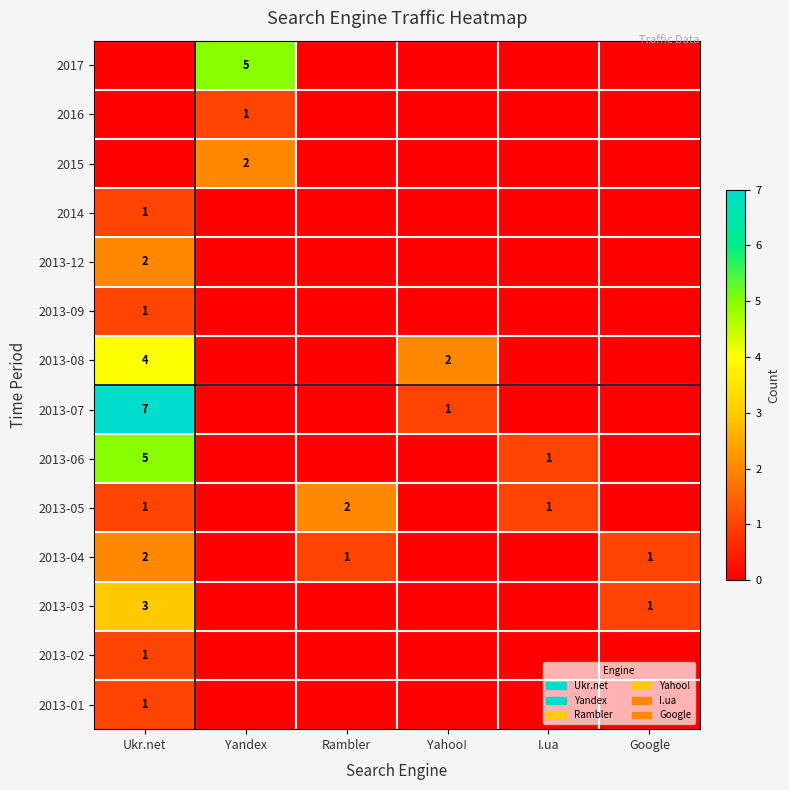

True or false: 2013-06 has a value of 5 at Ukr.net.

True